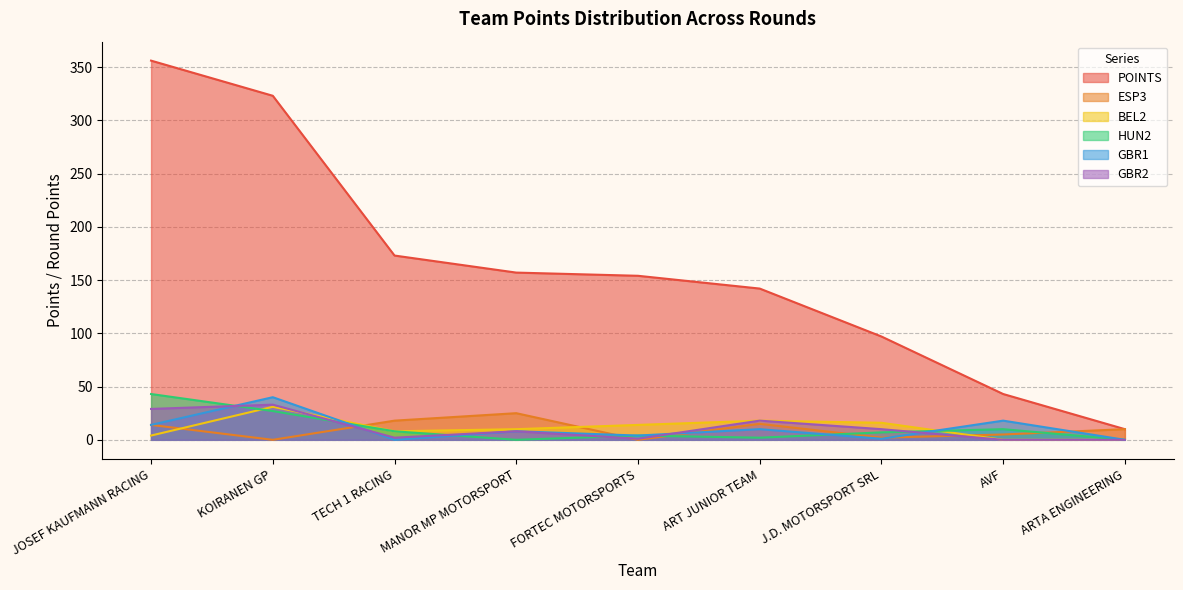

Rank the categories by HUN2 value from lowest to highest.

MANOR MP MOTORSPORT, ARTA ENGINEERING, ART JUNIOR TEAM, FORTEC MOTORSPORTS, J.D. MOTORSPORT SRL, TECH 1 RACING, AVF, KOIRANEN GP, JOSEF KAUFMANN RACING